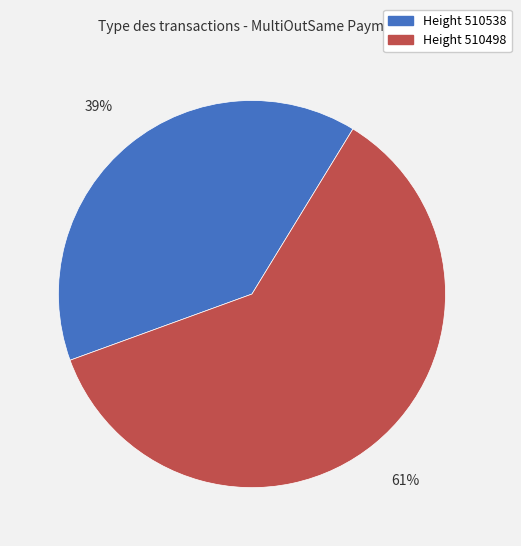

Is there a majority slice in this chart?

Yes